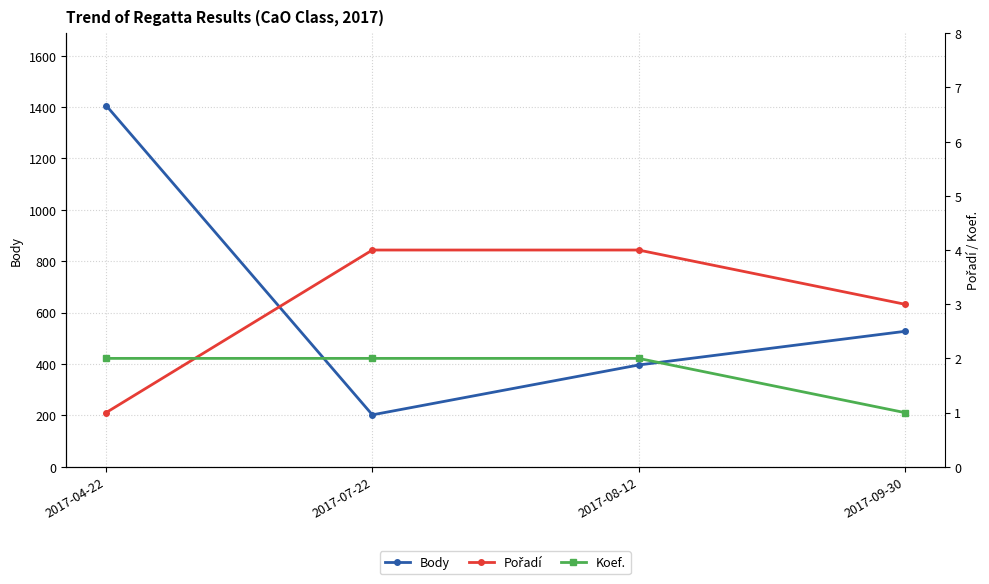

Count the number of categories in the chart.

4